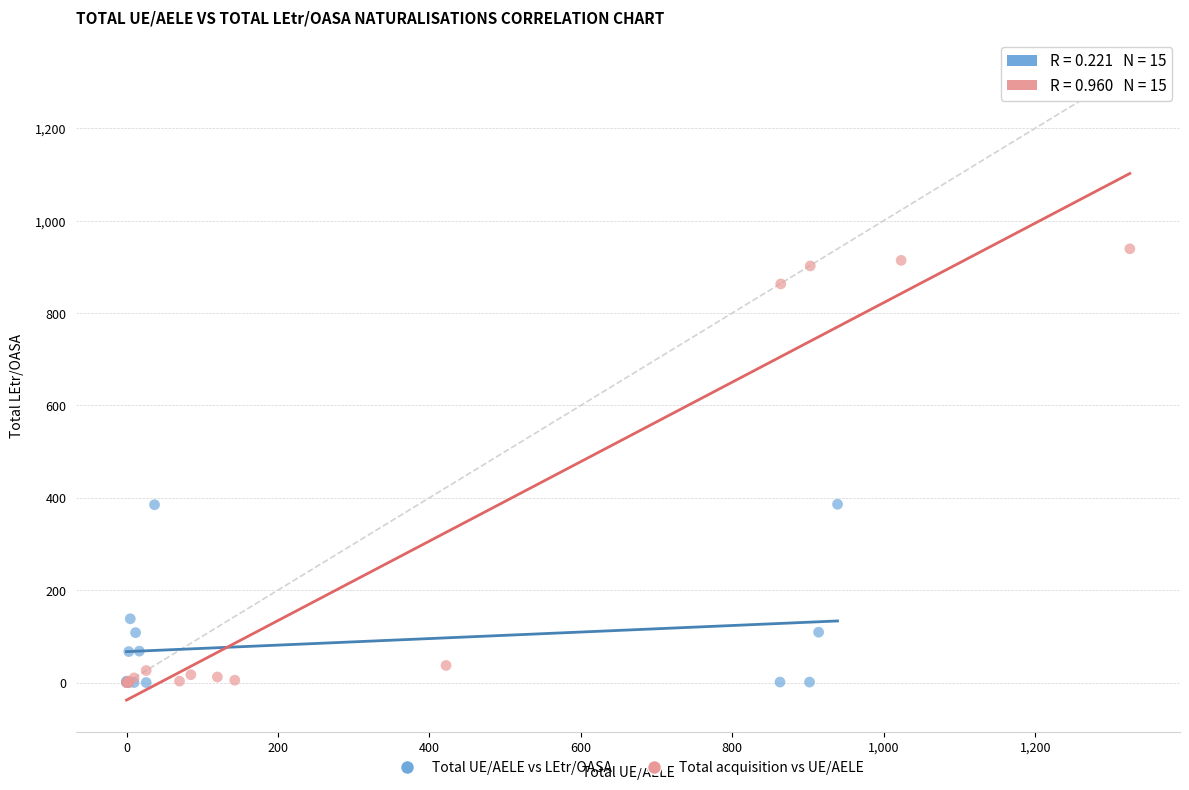

Which series has the largest Y range (max minus min)?

Total acquisition vs UE/AELE